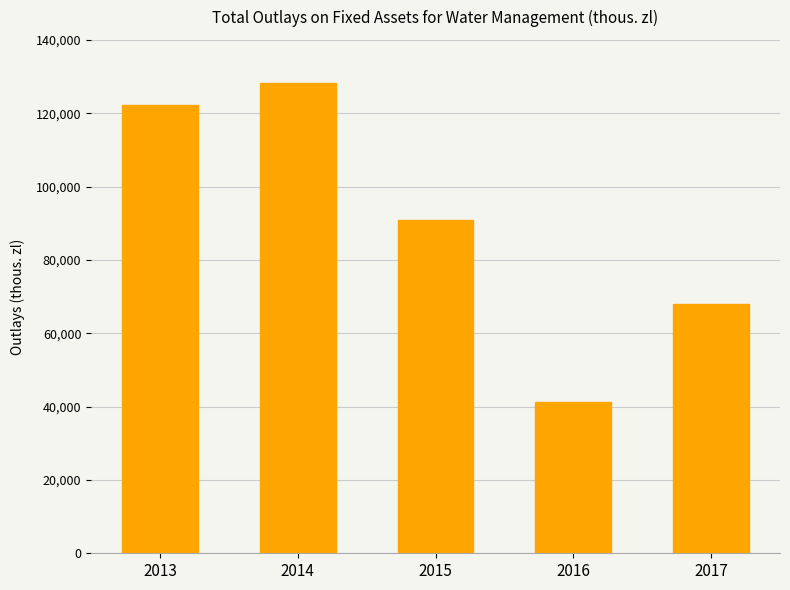

True or false: the data shows 113559.0 at 2017.

False